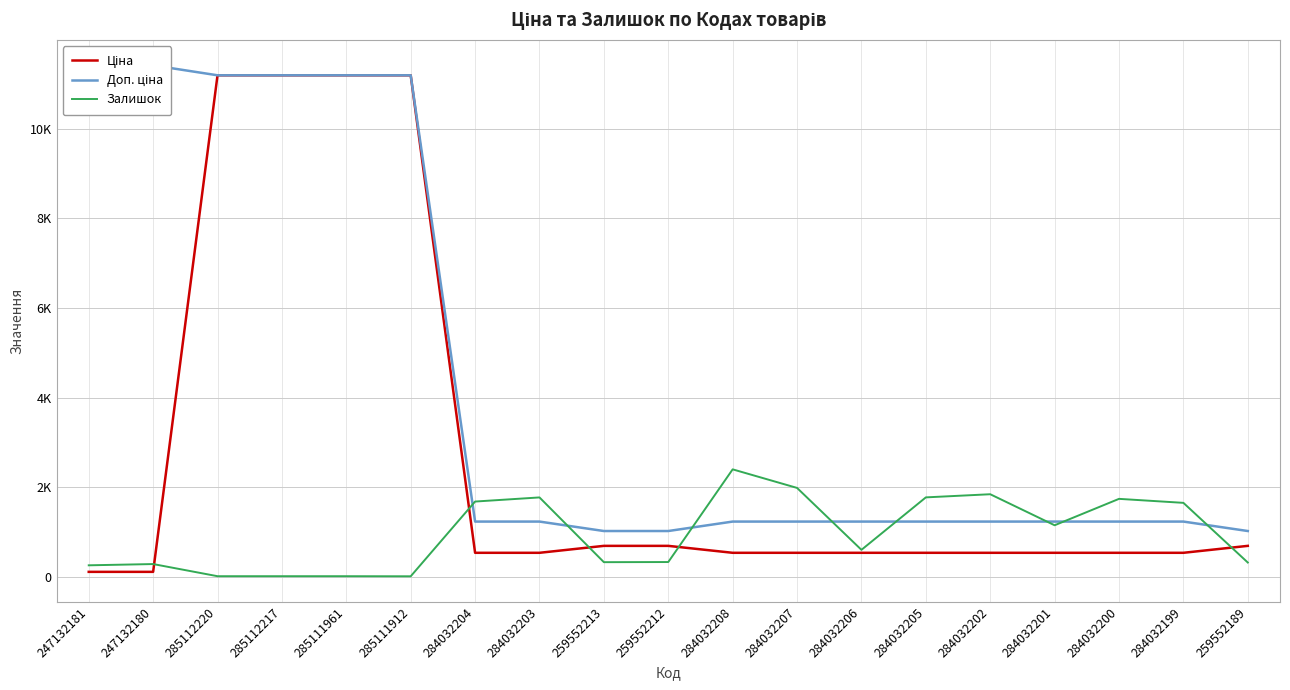

Which has a higher value, 259552212 or 259552189?

259552212